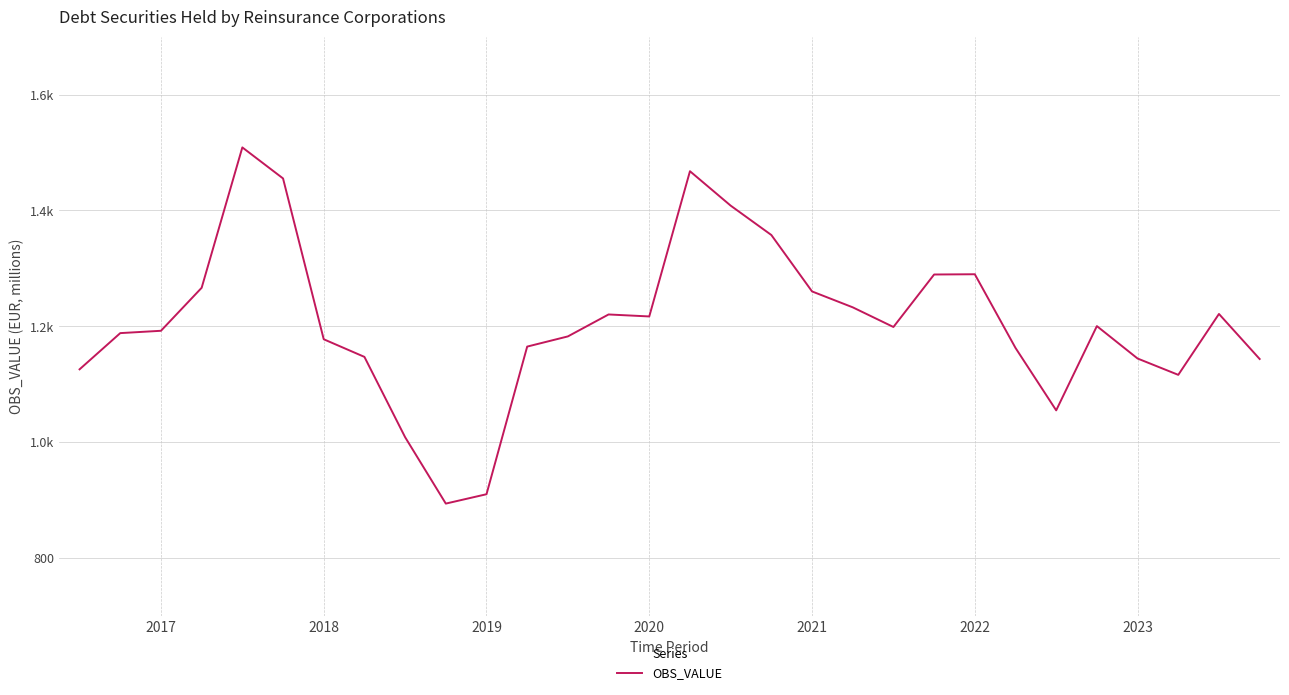

How many interior local peaks (higher than both neighbors) does the data have?

6